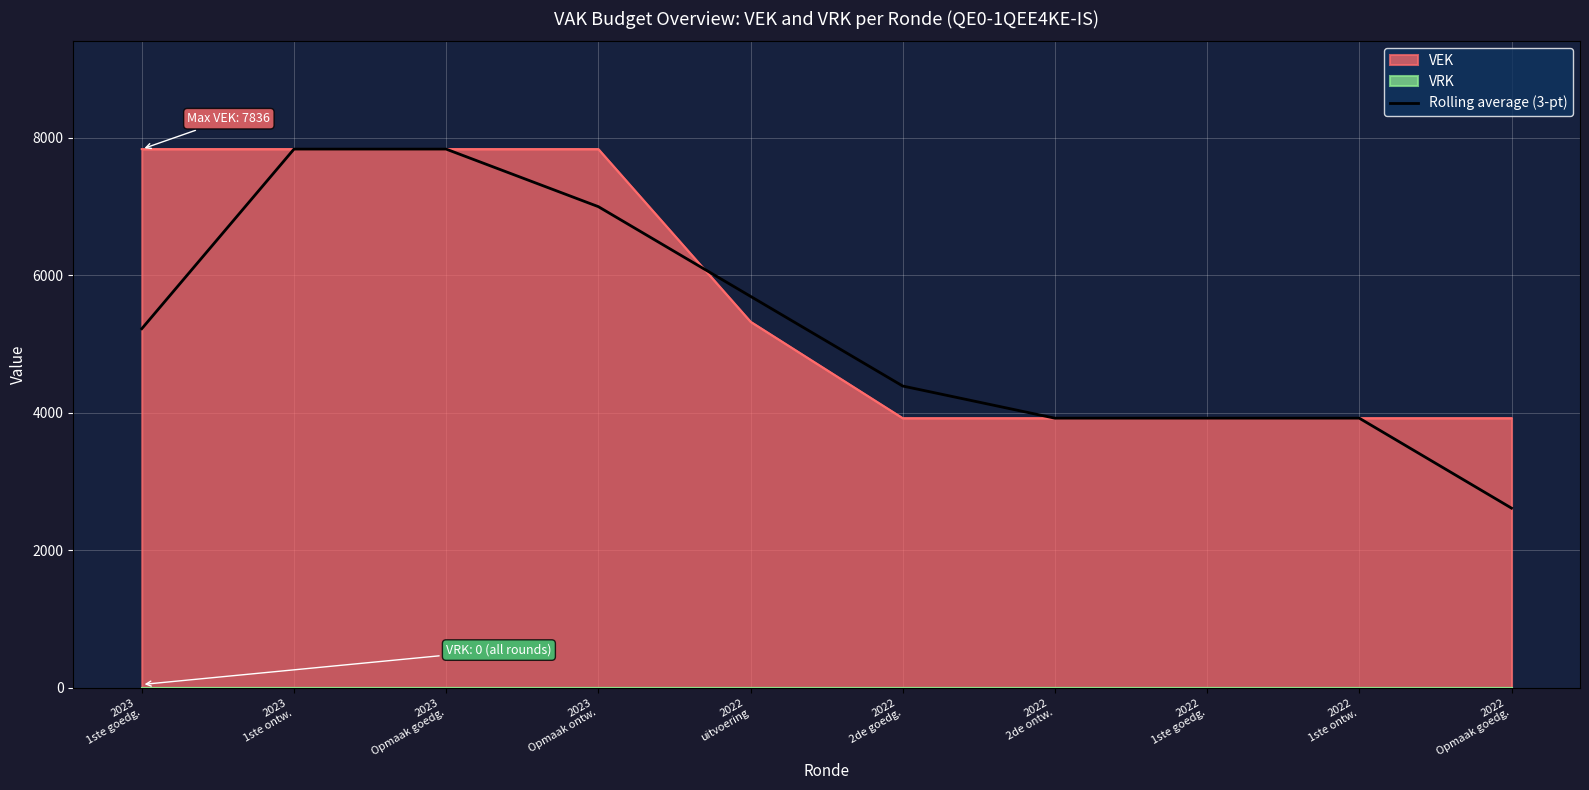

What is the difference between the second highest and second lowest values?

3913.0